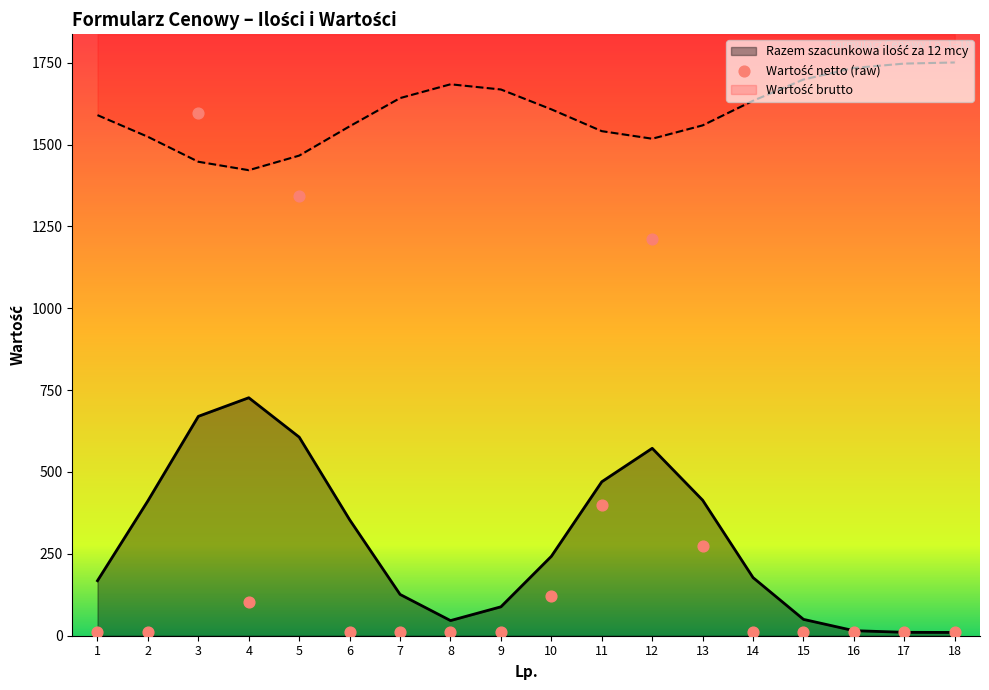

At which category is the sum across all series the highest?

3